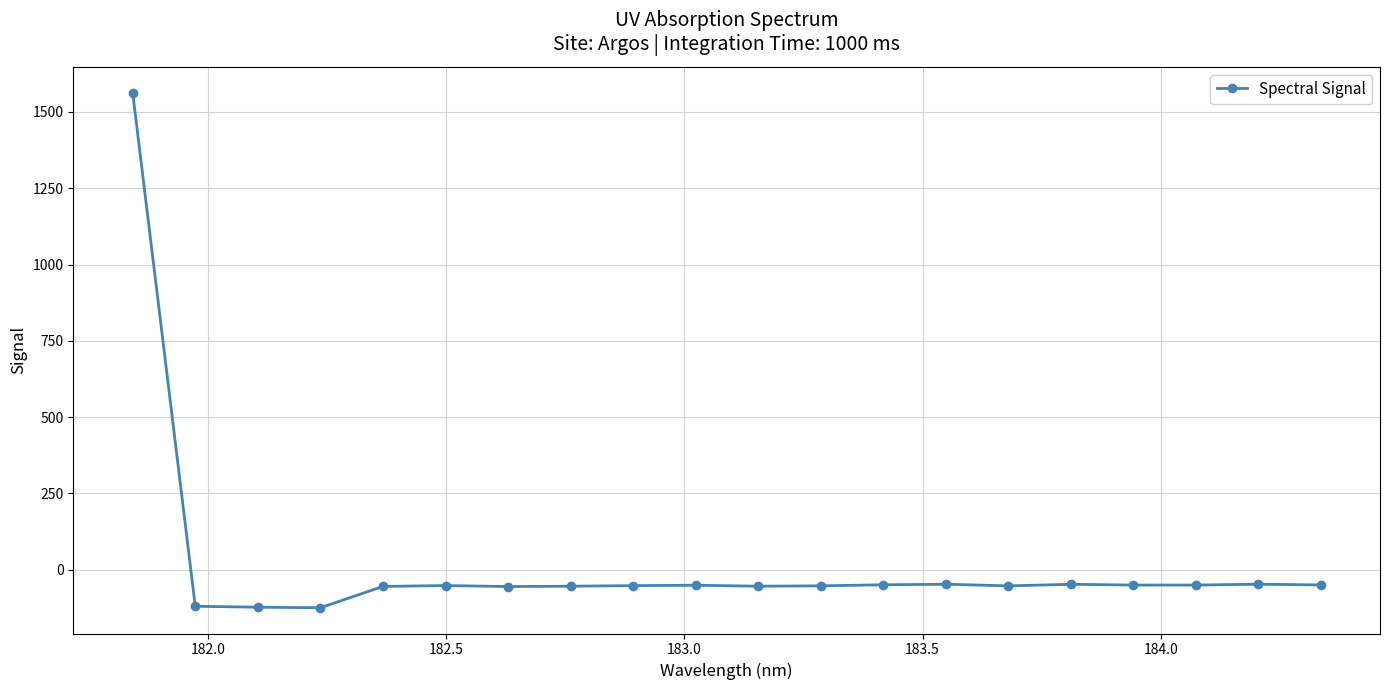

What is the value of the 17th point from the left?

-50.7